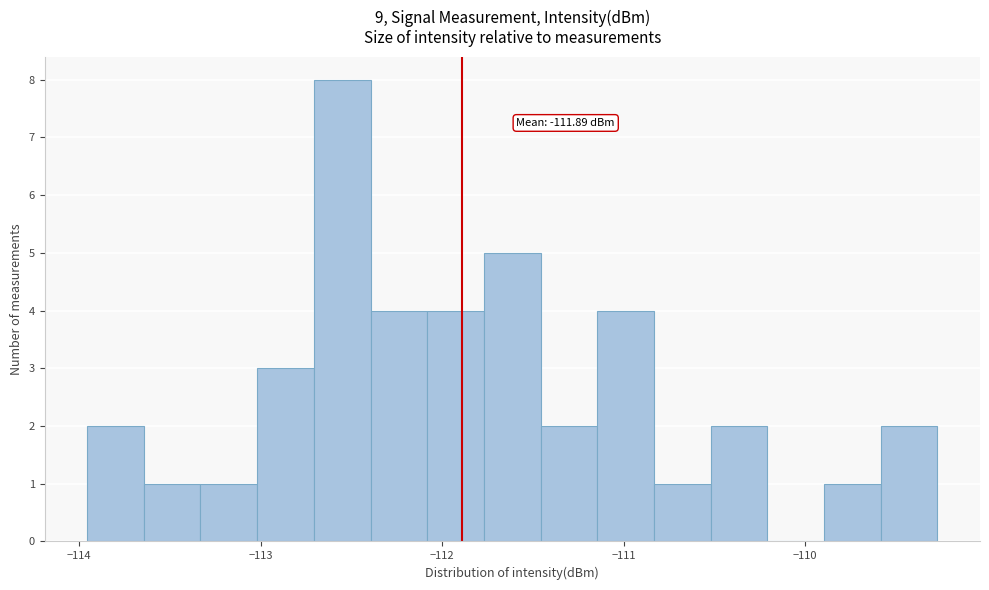

Around what value on the x-axis is the tallest bar? Give the approximate position of its centre, as read against the axis.

-112.6